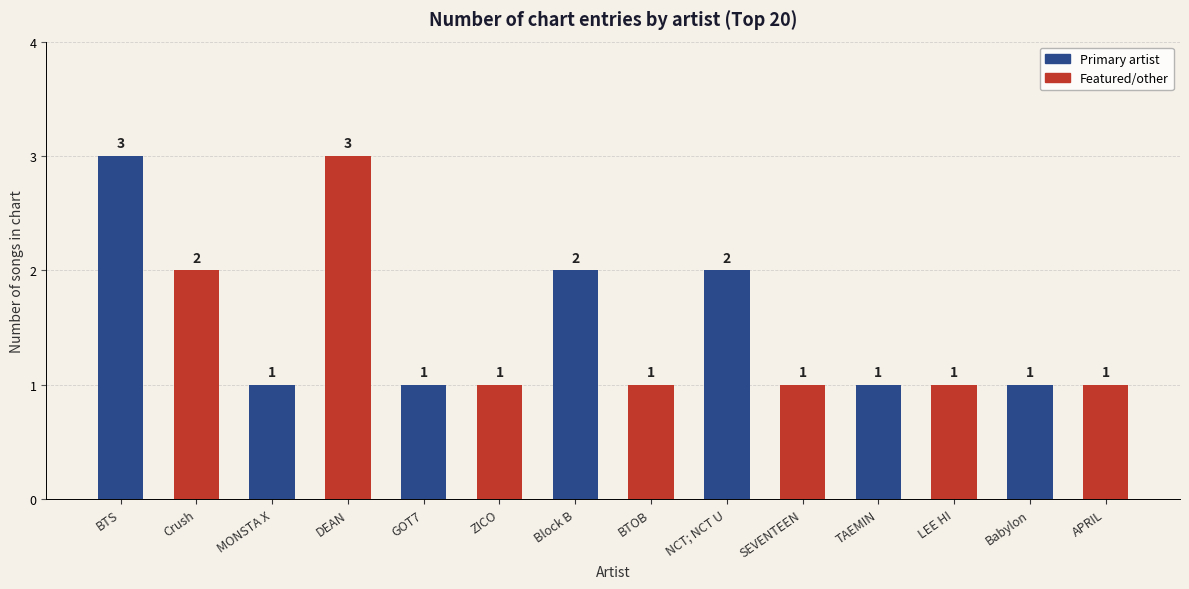

What is the value of the 1st bar from the left?

3